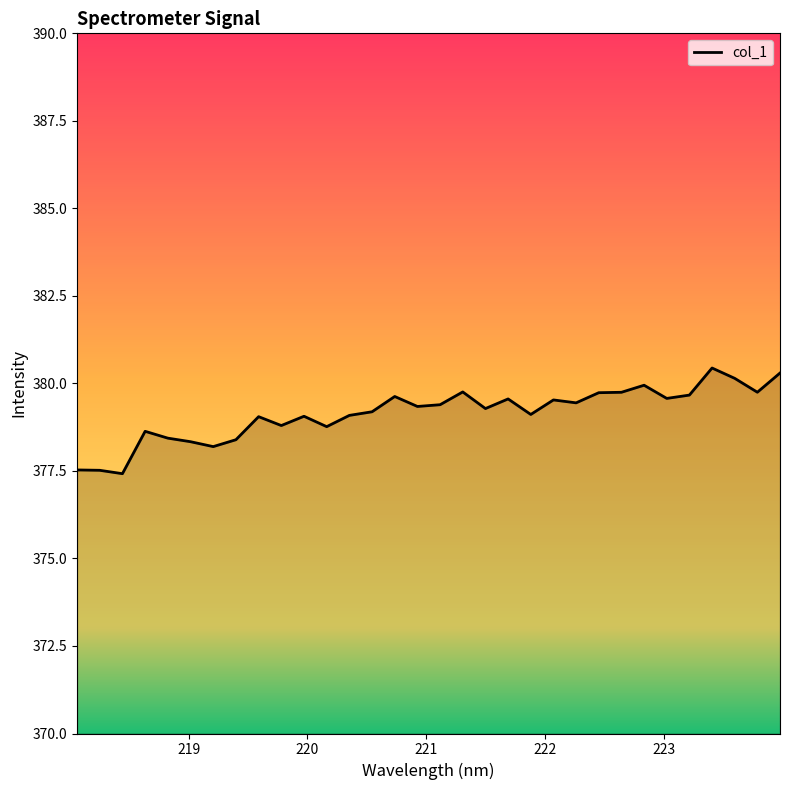

What is the smallest value displayed?

377.4